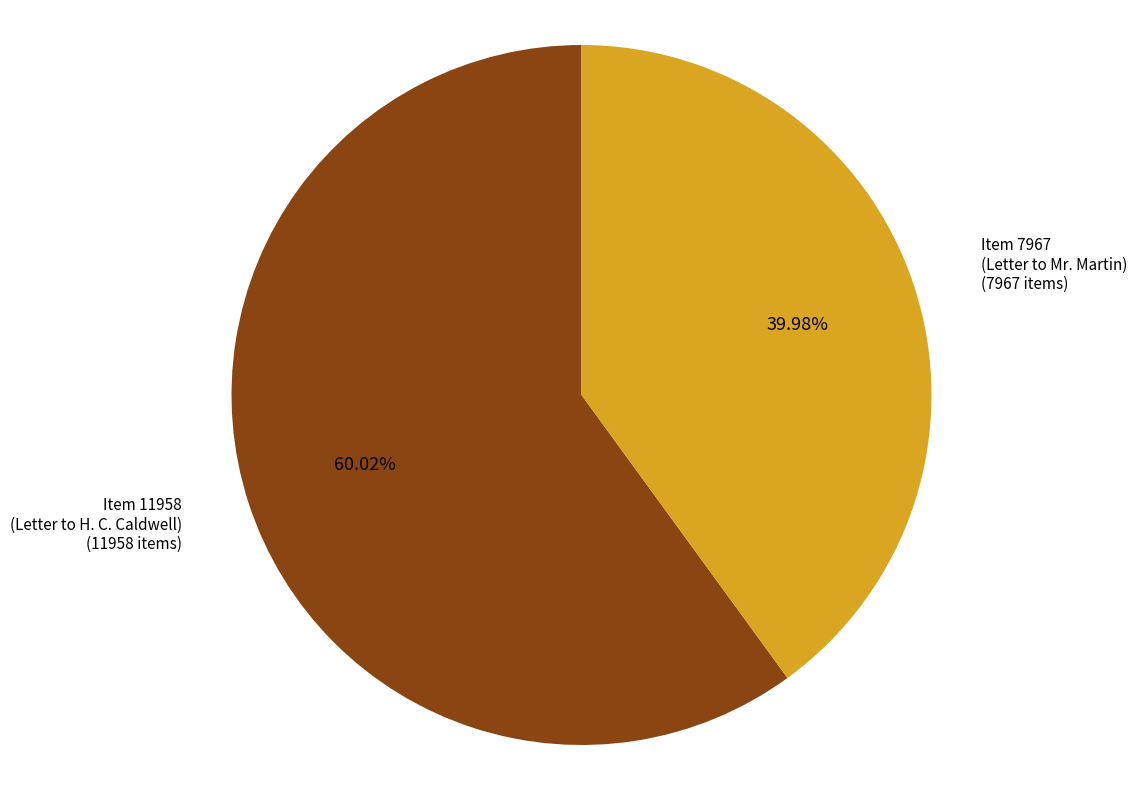

Does any single category account for the majority?

Yes